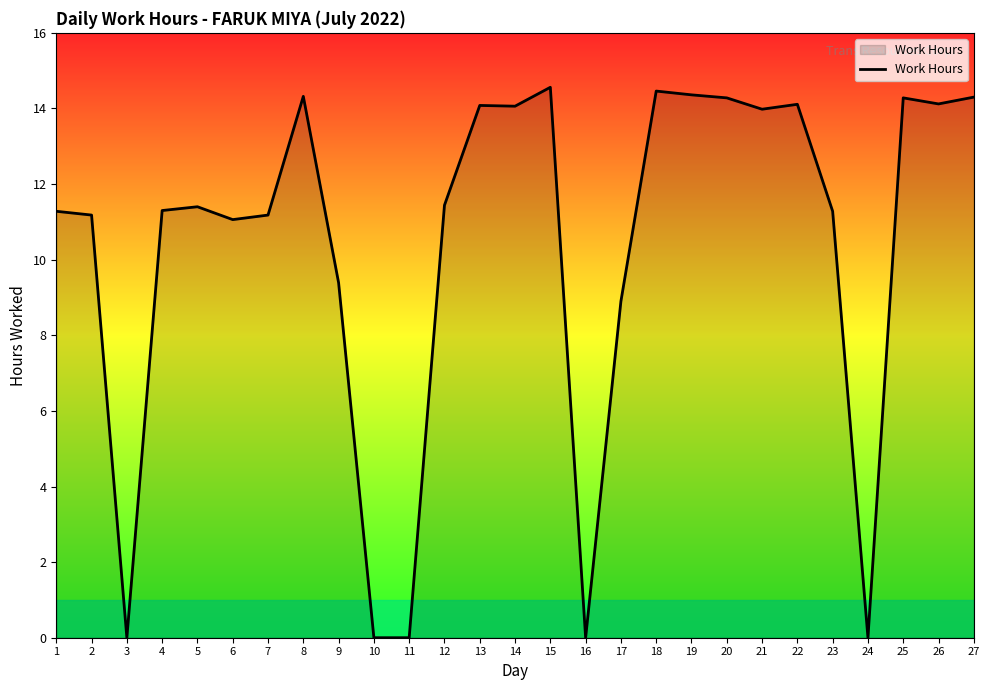

What is the change in value from 15 to 18?

-0.1